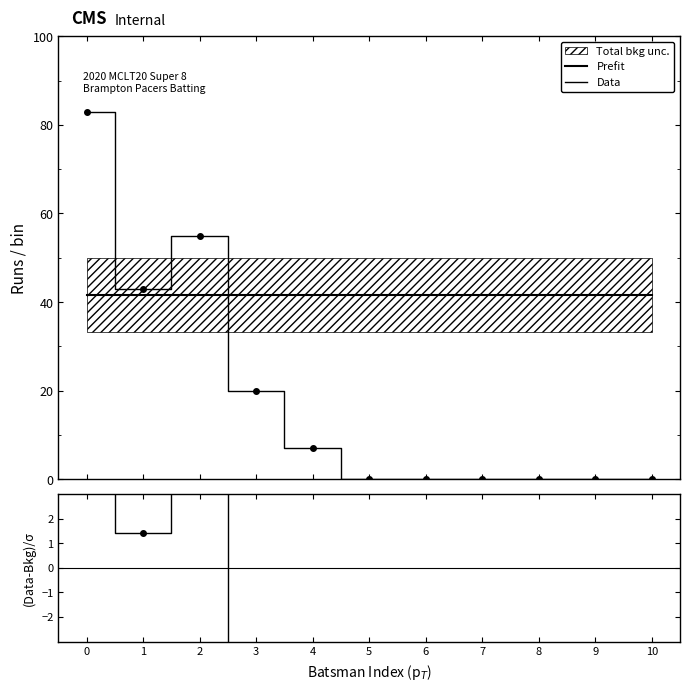

How many values in (Data-Bkg)/σ are above zero?

3